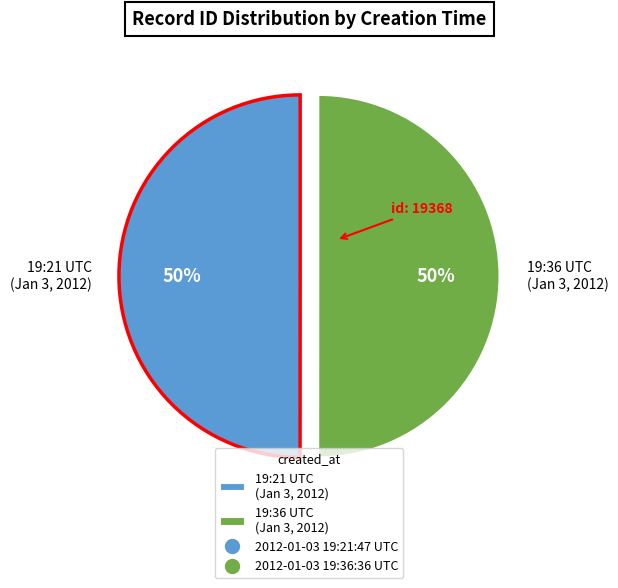

Approximately how many times larger is the value at 19:21 UTC (Jan 3, 2012) compared to 19:36 UTC (Jan 3, 2012)?

1.0